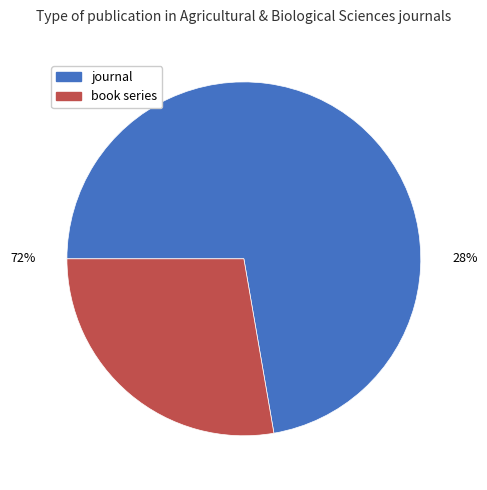

Which has a higher value, book series or journal?

journal